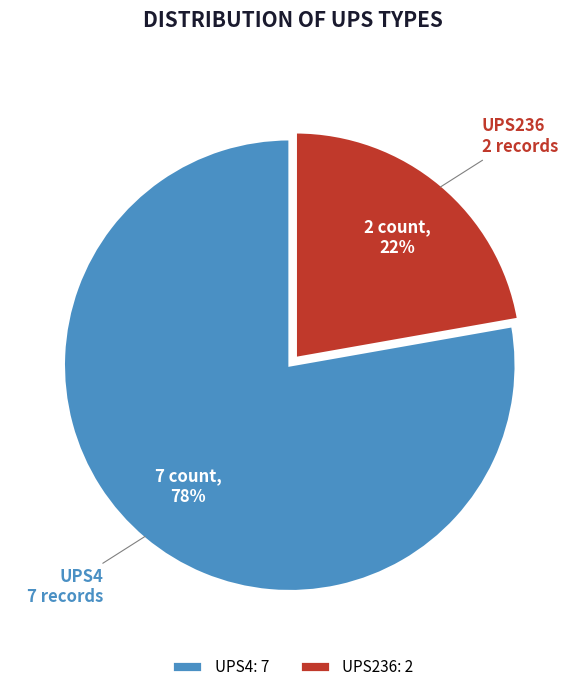

To the nearest percent, what is the average slice percentage?

50%